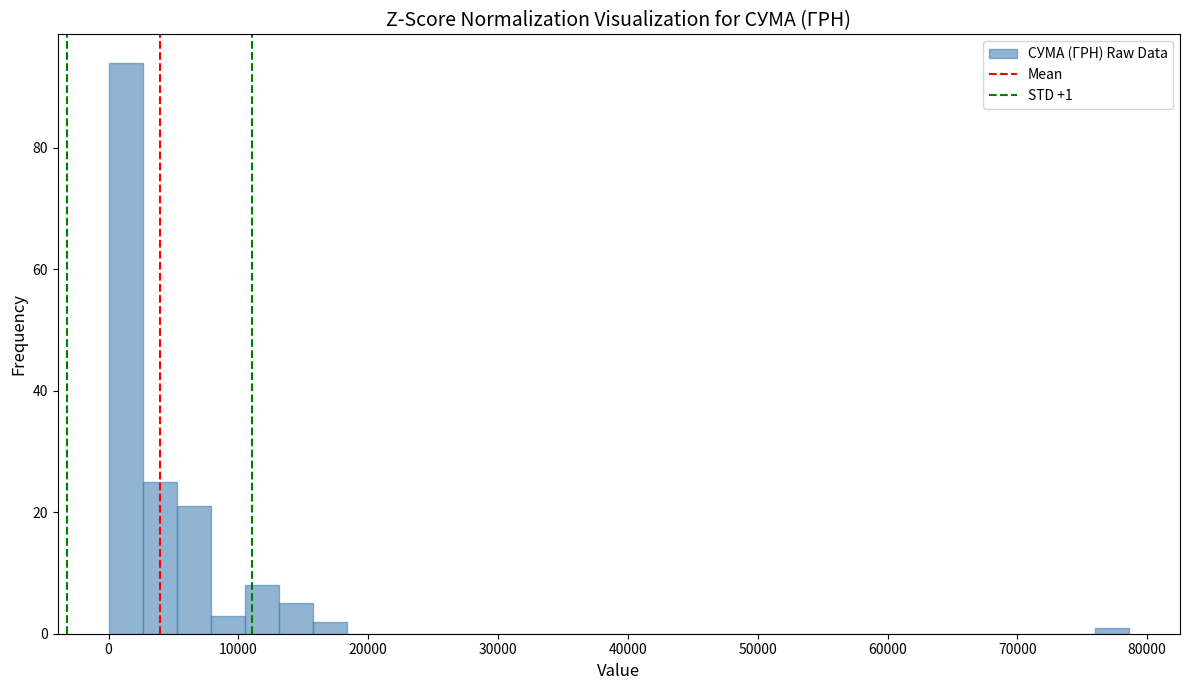

Around what value on the x-axis is the tallest bar? Give the approximate position of its centre, as read against the axis.

1000